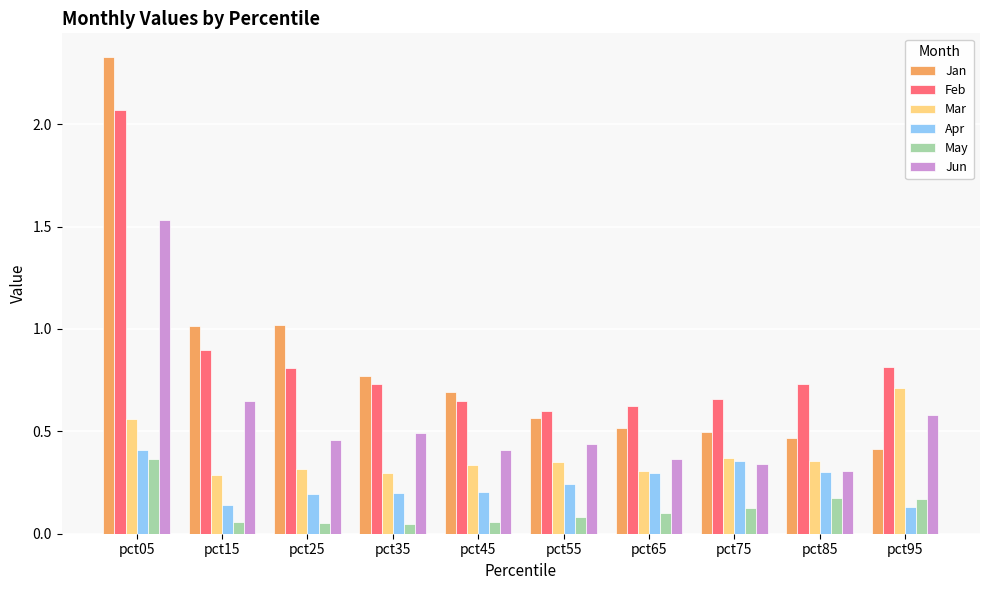

Which series has the largest range (max minus min)?

Jan